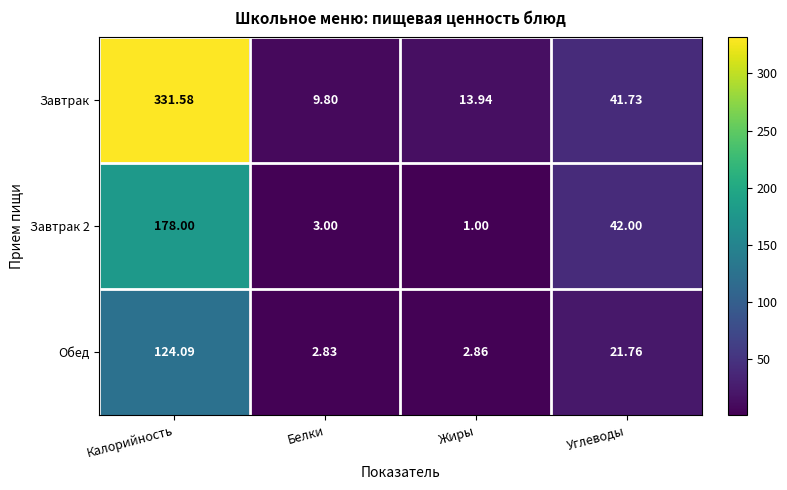

At which category does the chart reach its minimum across all series?

Жиры